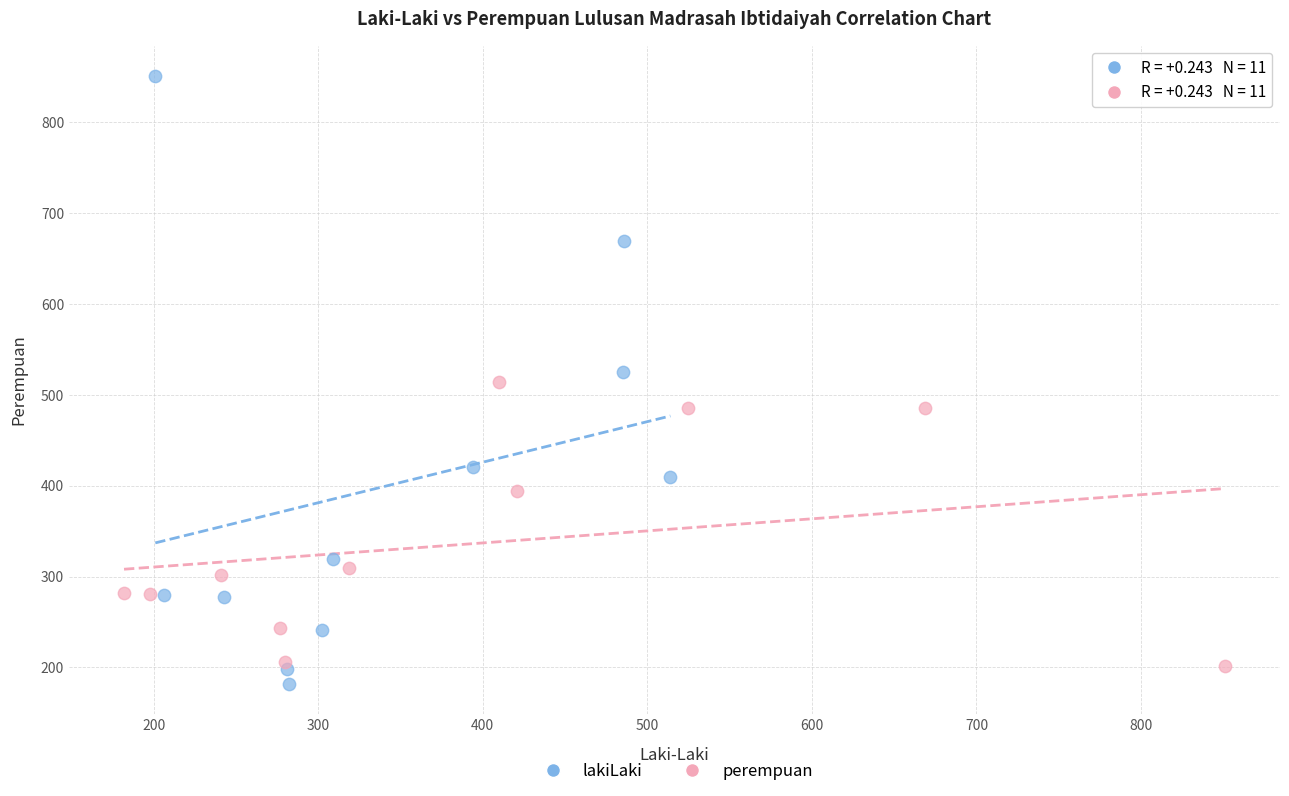

Which series has the widest spread of Y values?

lakiLaki